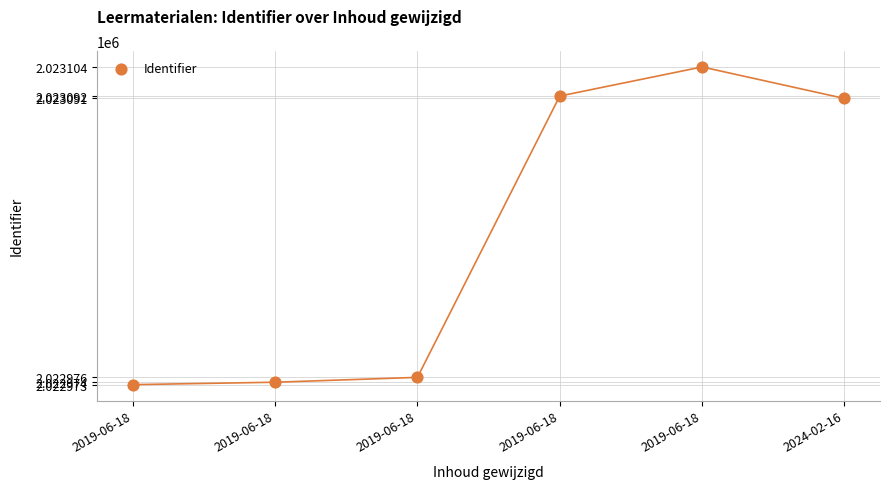

What is the average Y value?

2023035